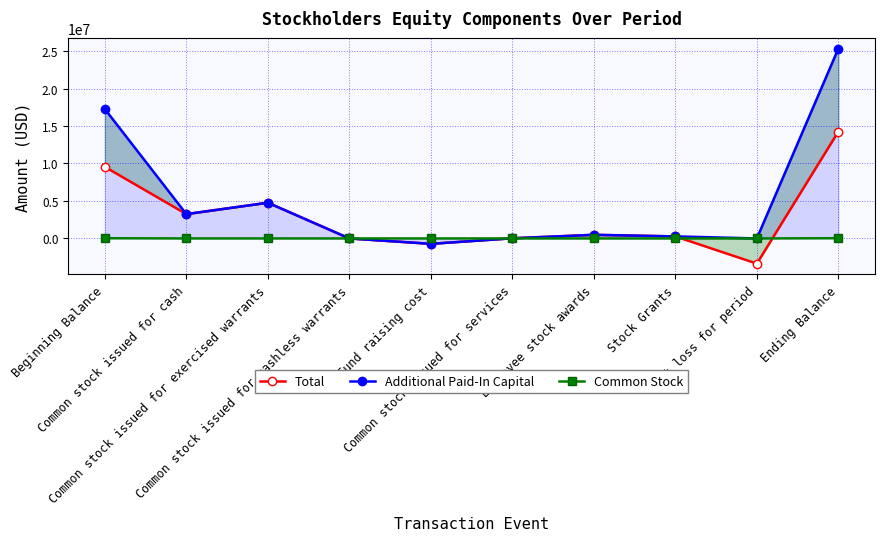

Between which two adjacent categories do Total and Common Stock first intersect?

Common stock issued for exercised warrants and Common stock issued for cashless warrants